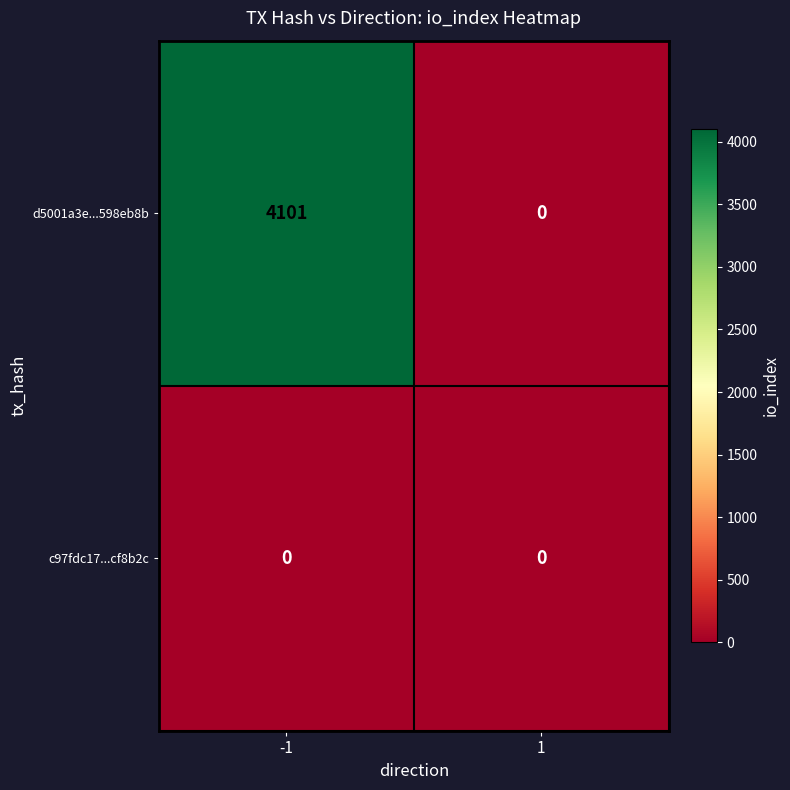

At which category is the sum across all series the highest?

-1